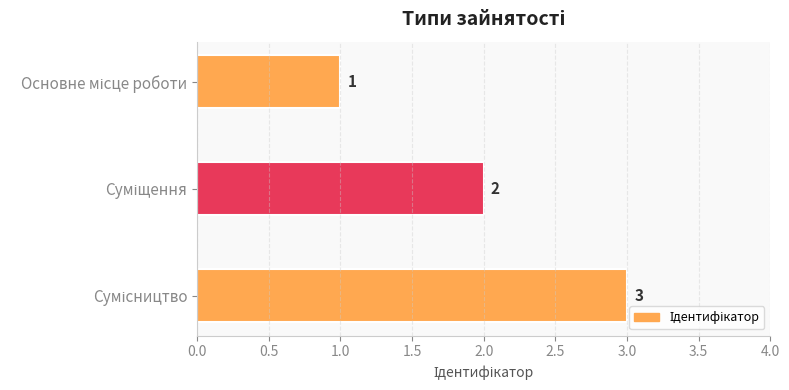

How many values are between 1 and 3?

3